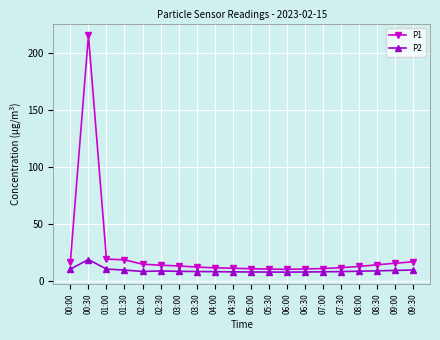

At which category does P2 reach its first local peak?

00:30